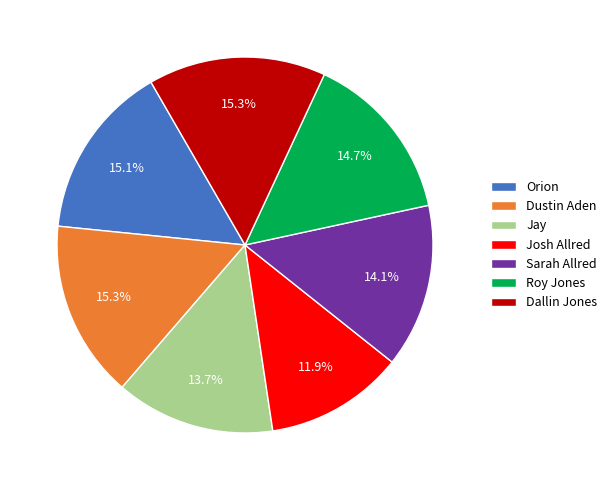

Is the sum of Roy Jones and Sarah Allred greater than half?

No